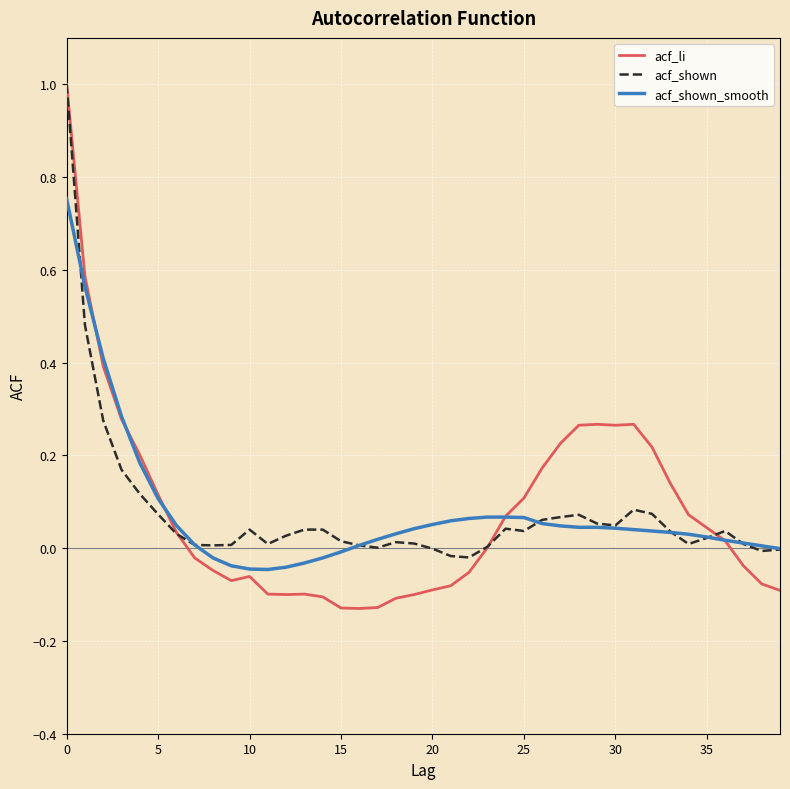

What is the greatest value displayed?

1.0